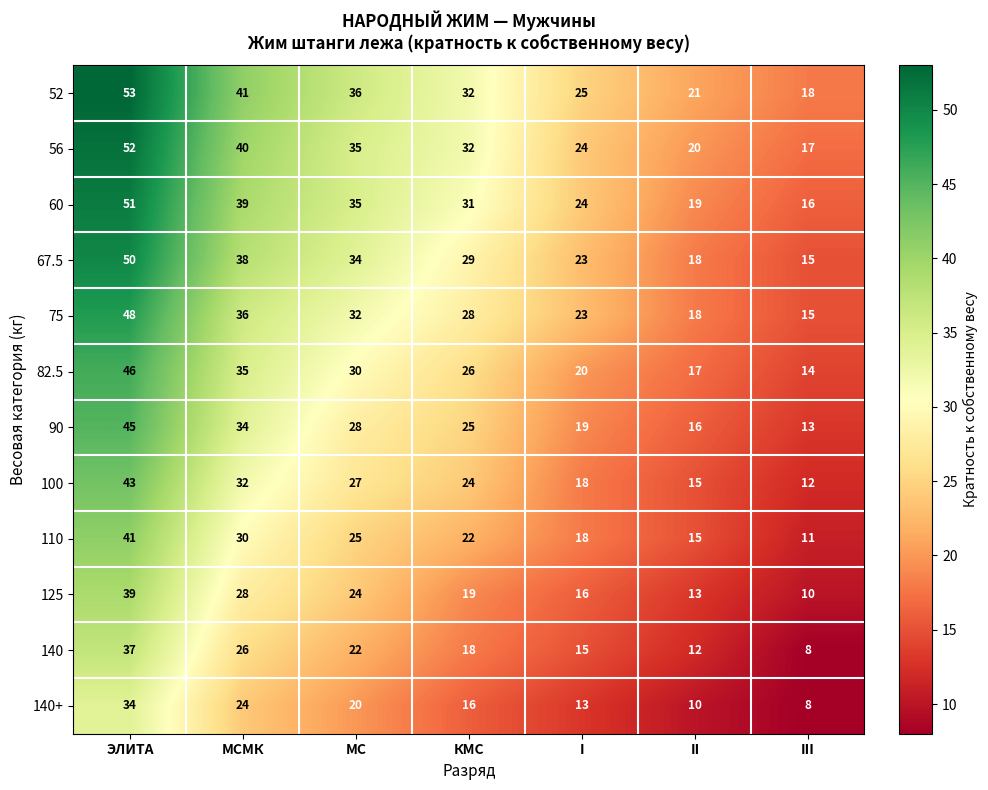

What is the difference between the highest and lowest values at III?

10